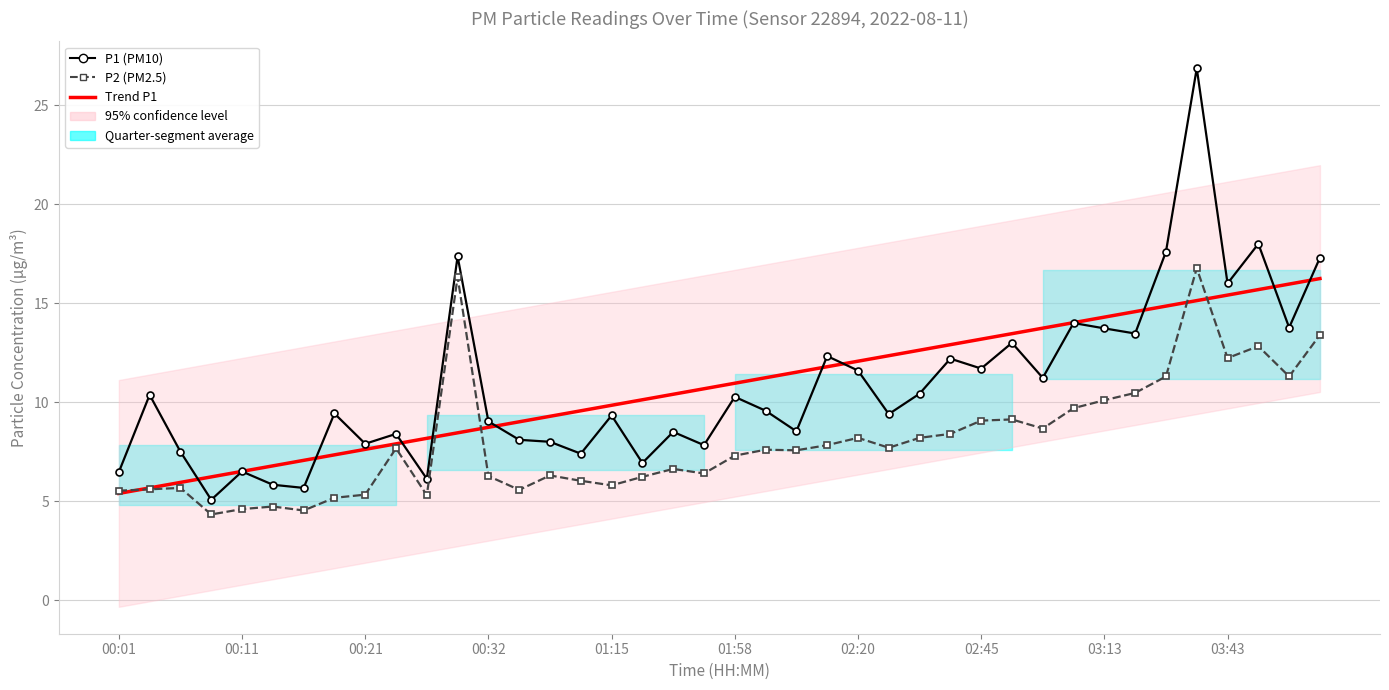

How many times do Trend P1 and P2 (PM2.5) cross each other?

5